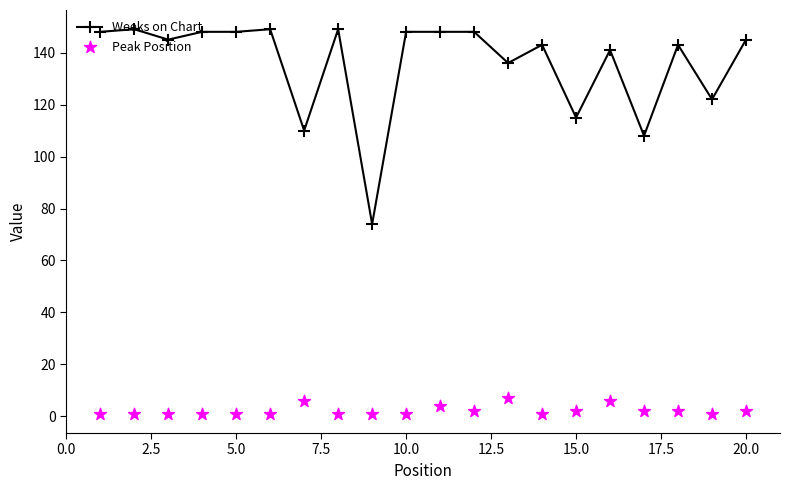

Which series reaches the maximum Y coordinate?

Weeks on Chart